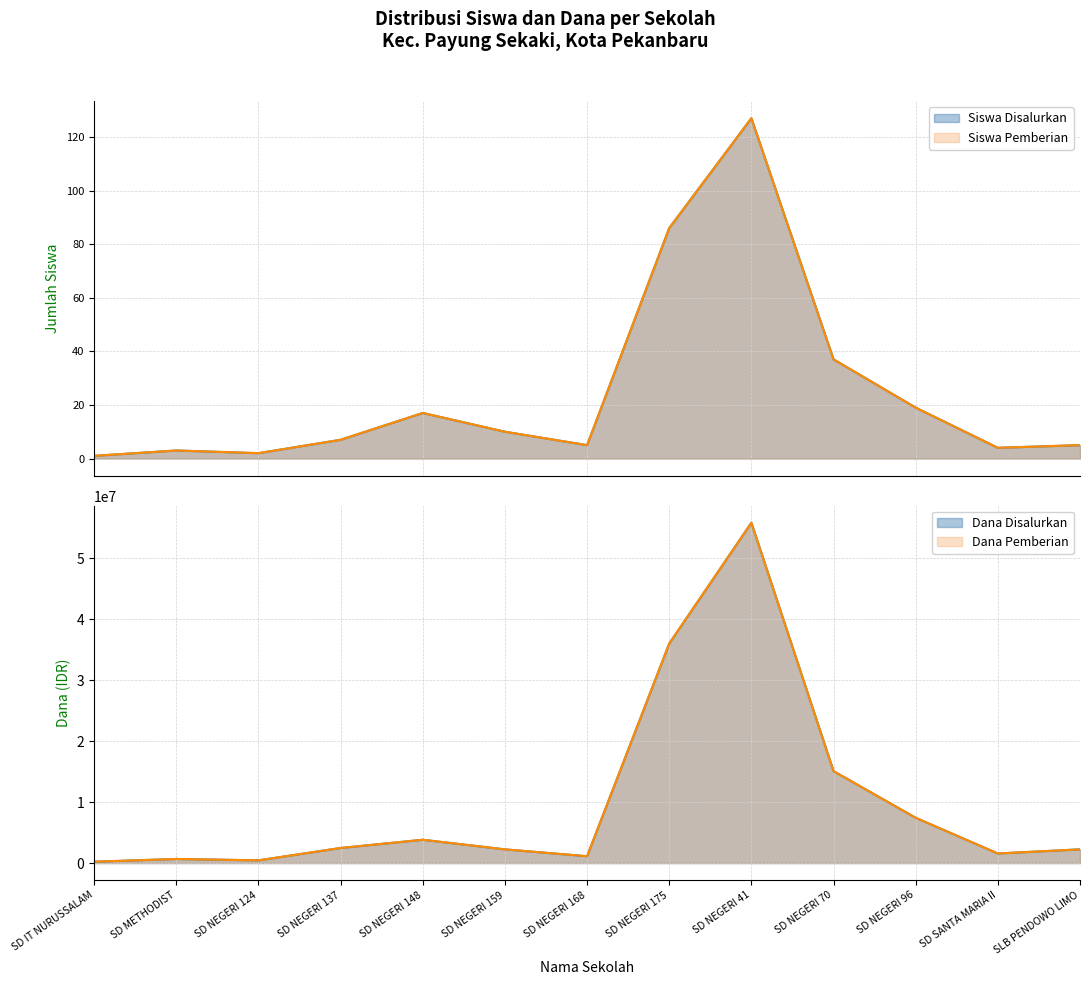

Is it true that Siswa Pemberian equals 37 at SD NEGERI 70?

True